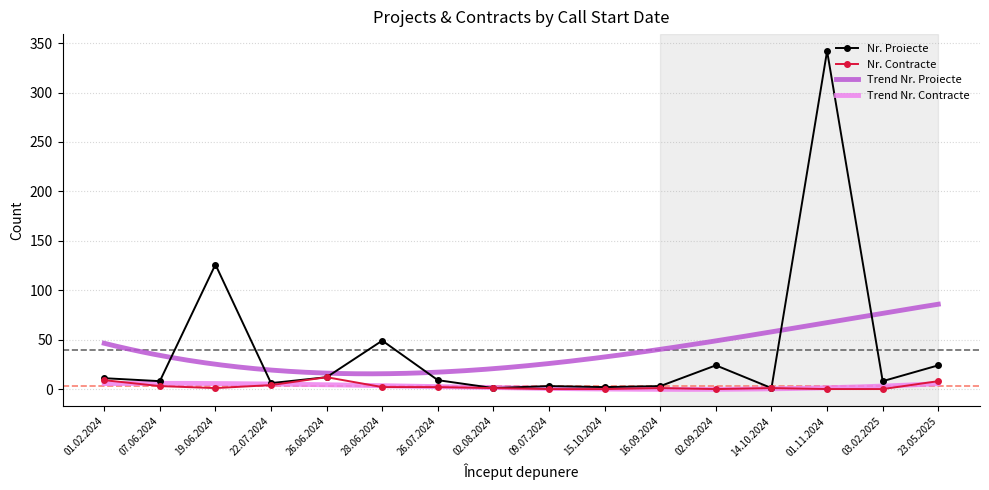

In Nr. Proiecte, how many points are lower than both neighbors (excluding endpoints)?

6